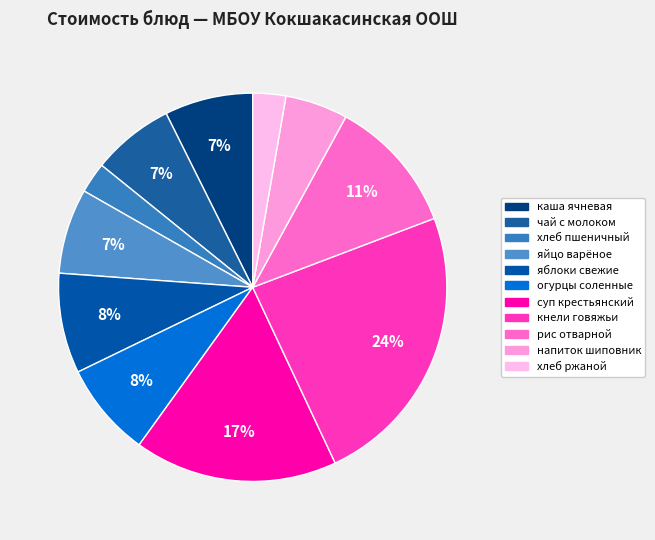

Count the number of slices in the pie.

11